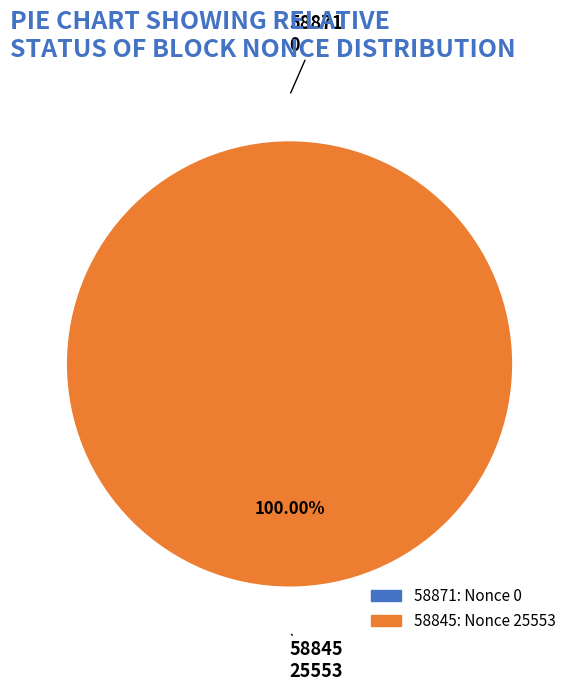

Is 58845 the majority of the pie?

Yes